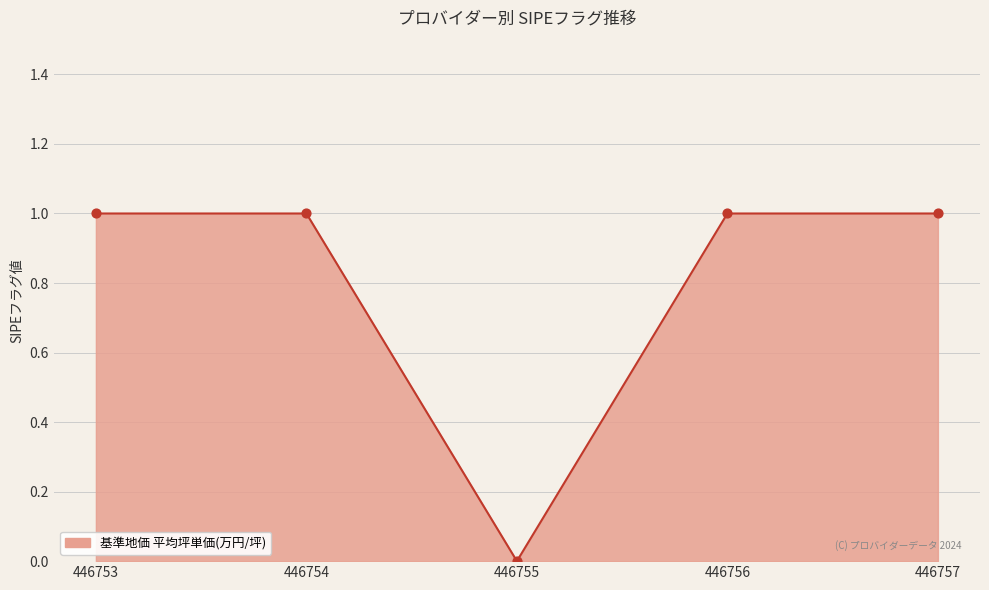

What is the ratio of the value at 446754 to the value at 446756?

1.0